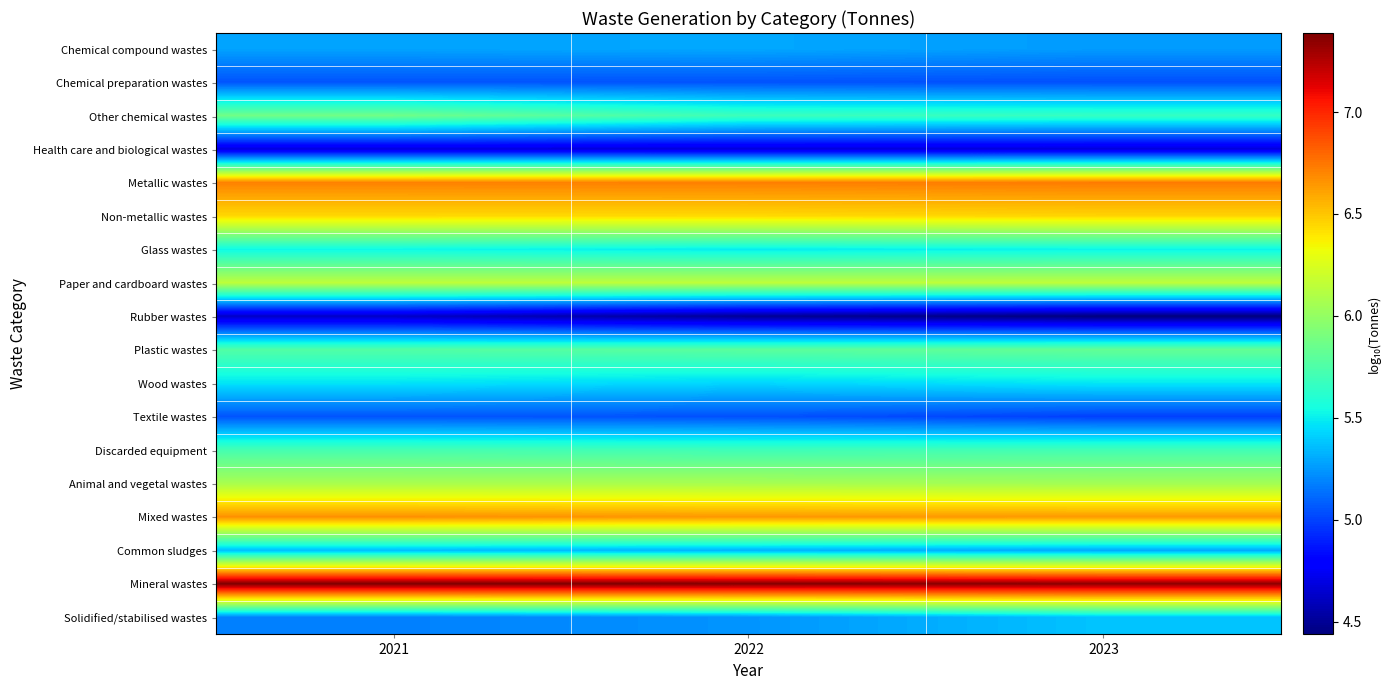

Rank the series by their maximum value, from lowest to highest.

Rubber wastes, Health care and biological wastes, Chemical preparation wastes, Textile wastes, Chemical compound wastes, Common sludges, Solidified/stabilised wastes, Wood wastes, Glass wastes, Discarded equipment, Plastic wastes, Other chemical wastes, Animal and vegetal wastes, Paper and cardboard wastes, Non-metallic wastes, Mixed wastes, Metallic wastes, Mineral wastes